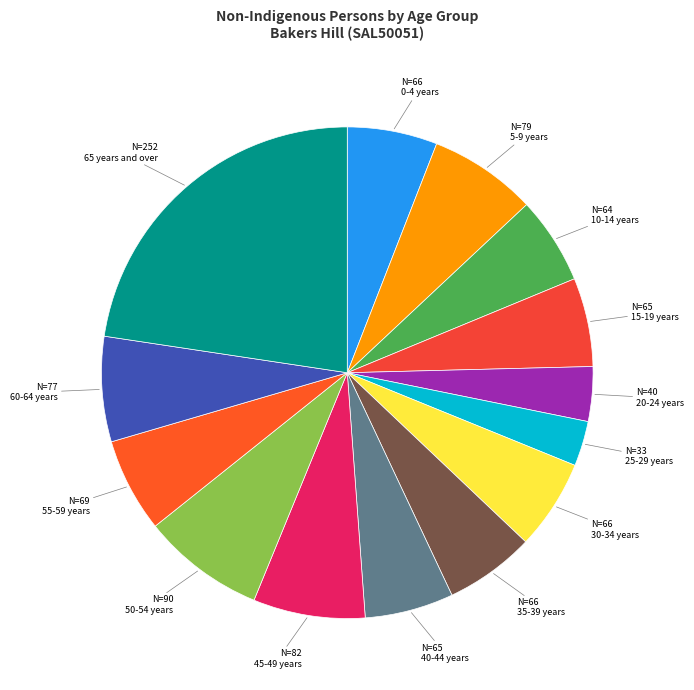

How many slices are in this pie chart?

14